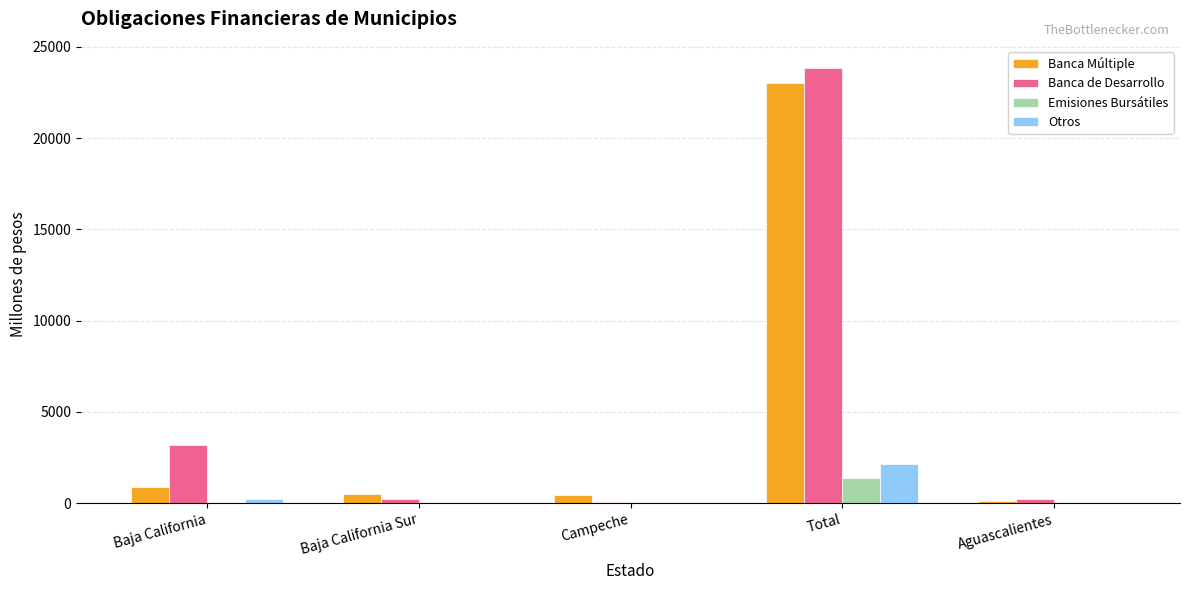

Between Baja California and Campeche, which series saw the biggest shift?

Banca de Desarrollo